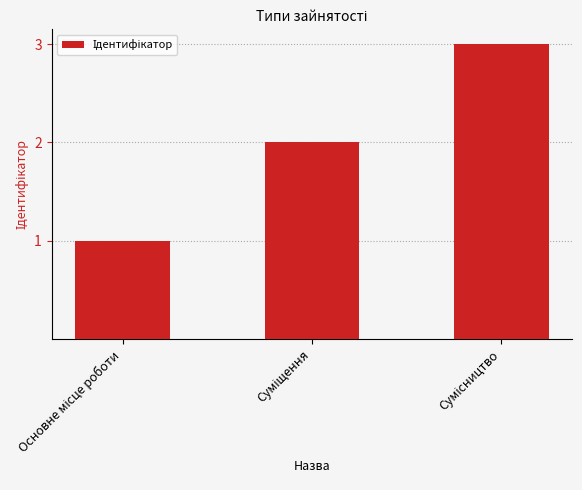

What is the sum of all values?

6